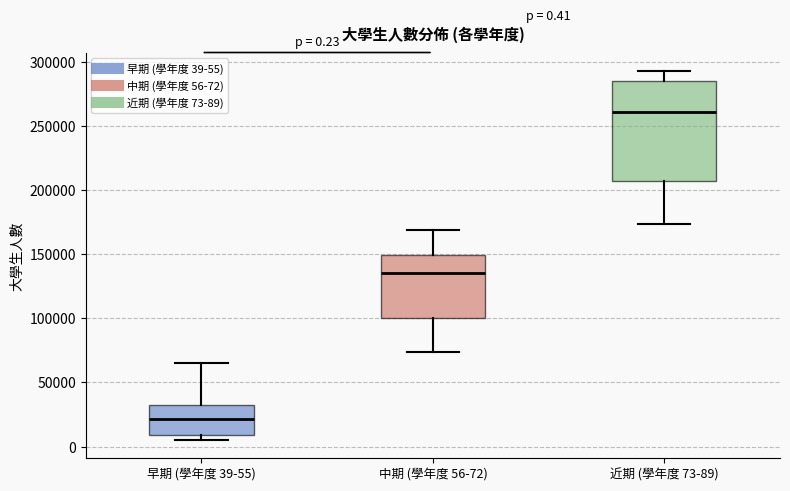

Which box's median line is the lowest?

早期 (學年度 39-55)